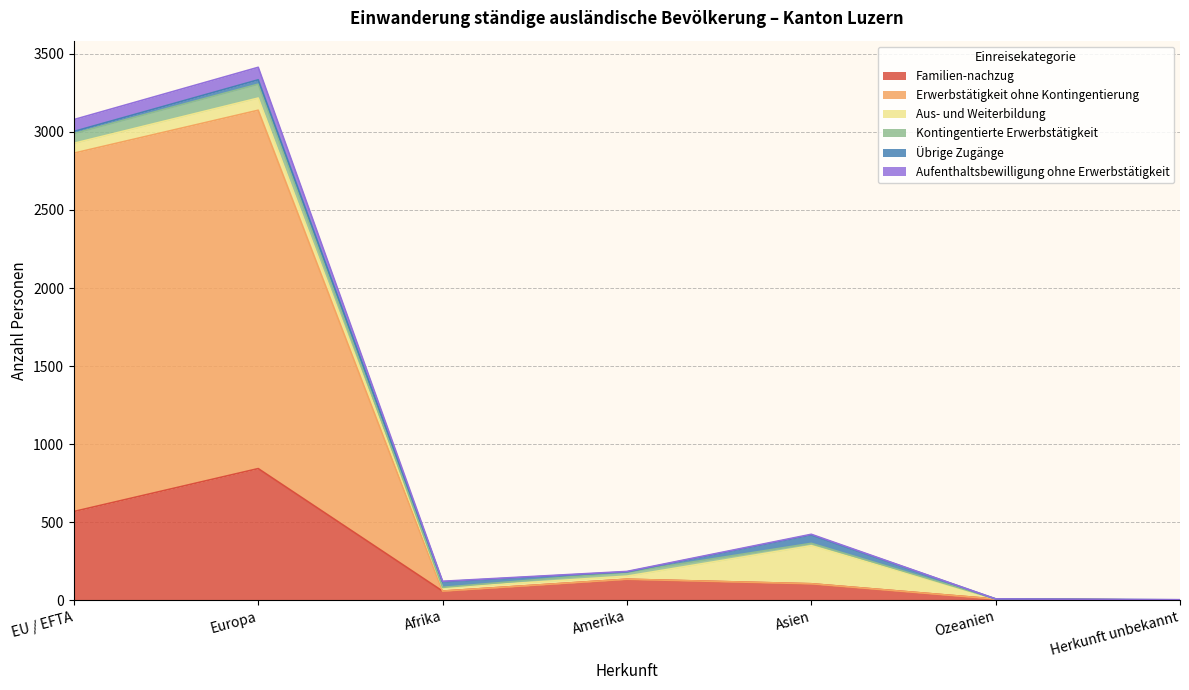

How many distinct data groups are displayed?

6